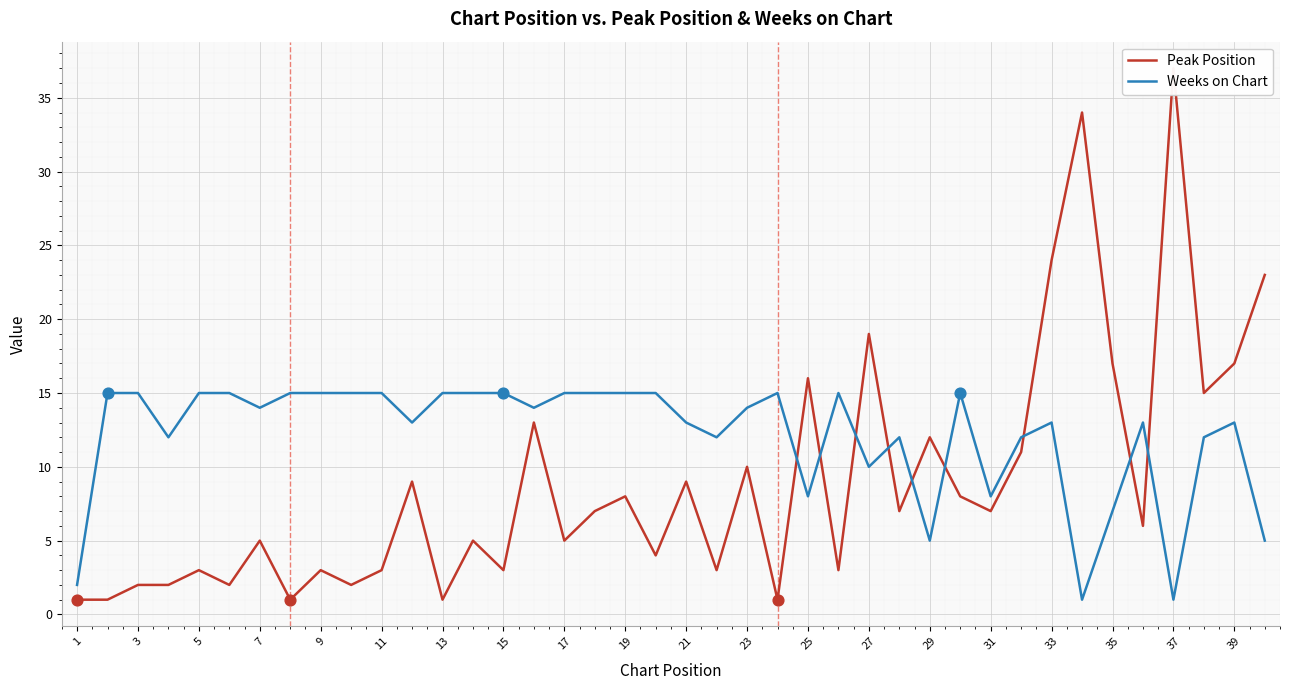

What are all the series names shown in the legend?

Peak Position, Weeks on Chart